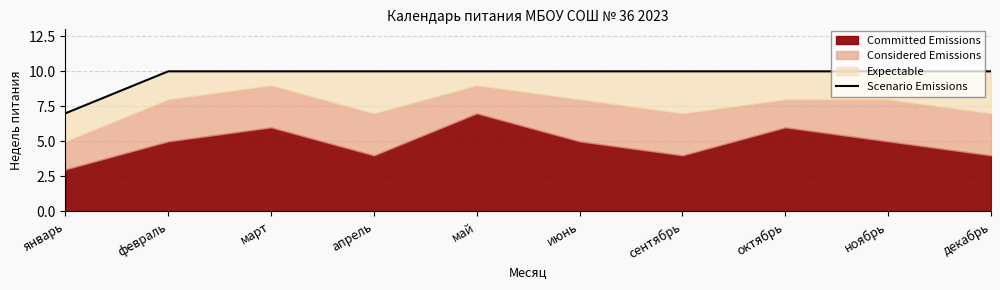

Is it true that the value at сентябрь is 10?

True